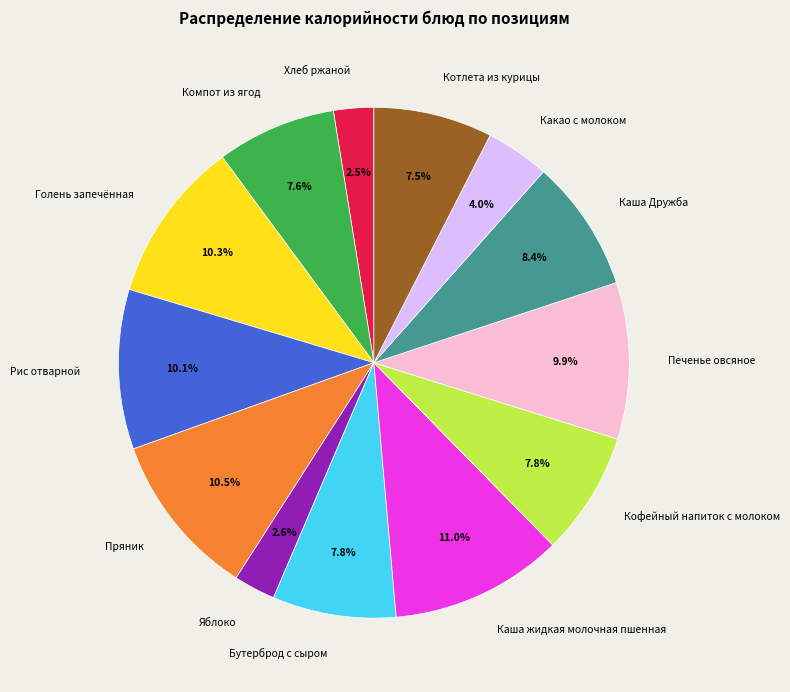

How many slices are in this pie chart?

13